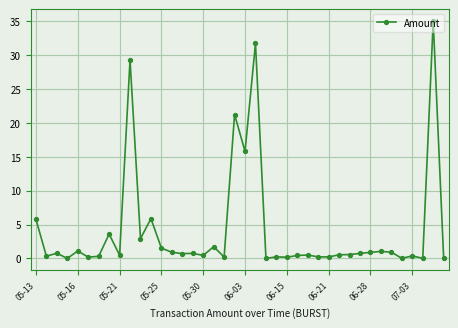

What is the difference between the maximum and minimum values?

35.0